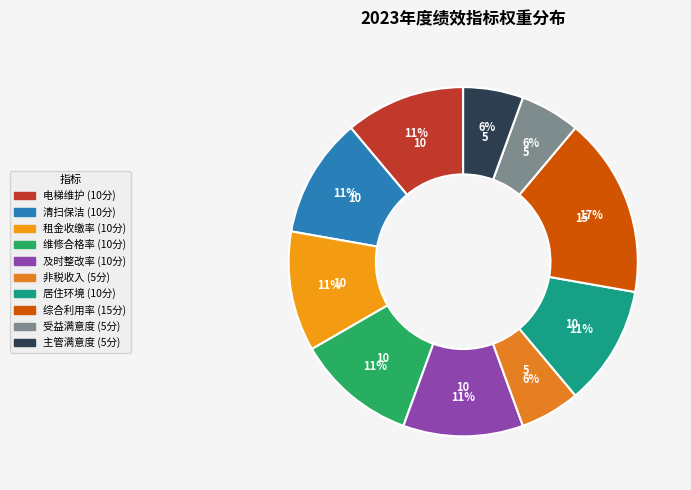

Count the number of slices in the pie.

10